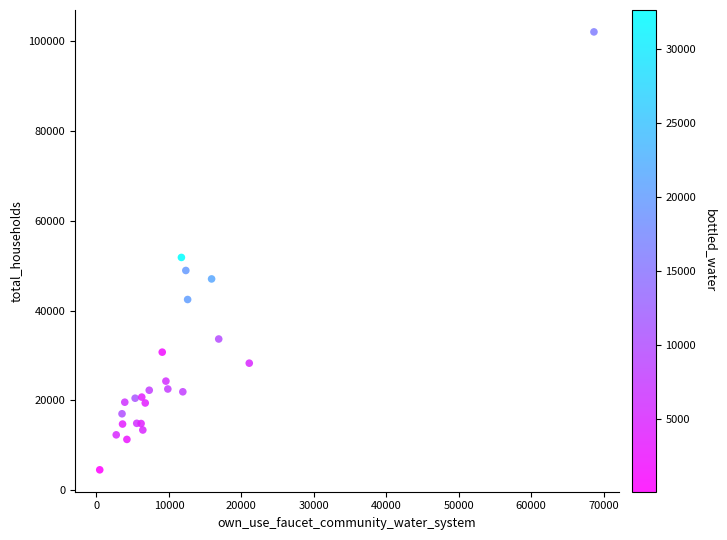

What Y value in the scatter plot is closest to 53318?

51851